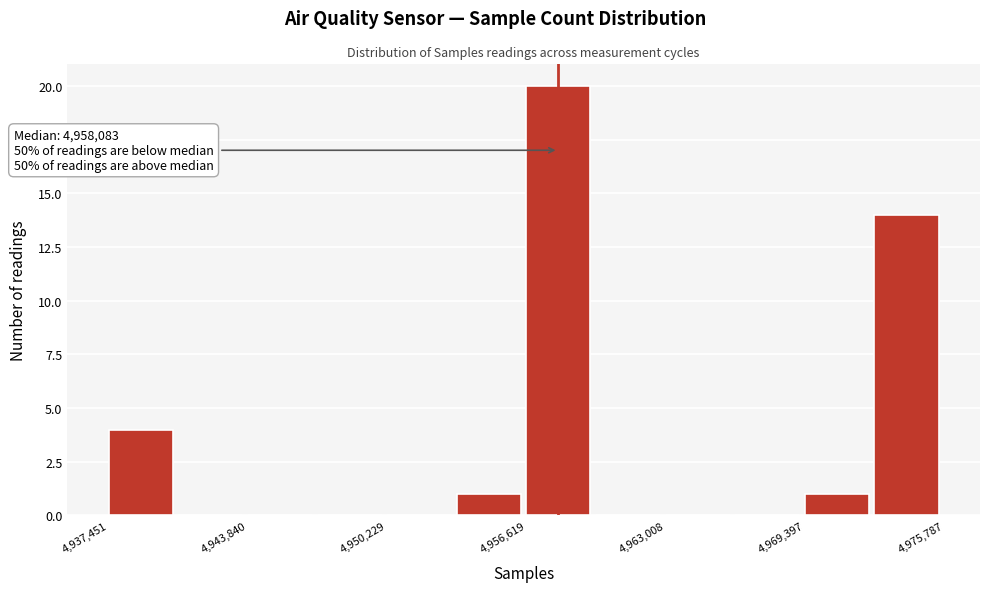

Read against the x-axis, roughly where is the centre of the tallest bar?

4958000